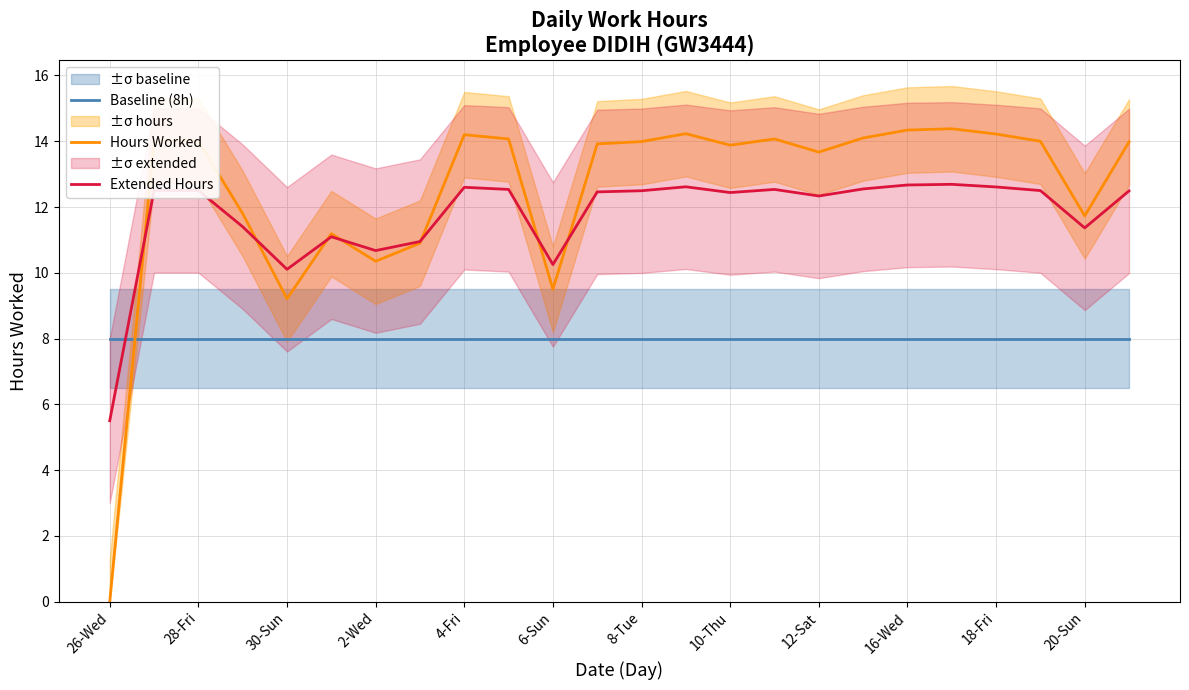

Reading left to right, list all the values displayed in this chart.

Baseline (8h): 8.0	8.0	8.0	8.0	8.0	8.0	8.0	8.0	8.0	8.0	8.0	8.0	8.0	8.0	8.0	8.0	8.0	8.0	8.0	8.0	8.0	8.0	8.0	8.0
Hours Worked: 0.0	14.0	14.0	11.8	9.2	11.2	10.3	10.9	14.2	14.1	9.5	13.9	14.0	14.2	13.9	14.1	13.7	14.1	14.3	14.4	14.2	14.0	11.7	14.0
Extended Hours: 5.5	12.5	12.5	11.4	10.1	11.1	10.7	10.9	12.6	12.5	10.2	12.5	12.5	12.6	12.4	12.5	12.3	12.6	12.7	12.7	12.6	12.5	11.4	12.5